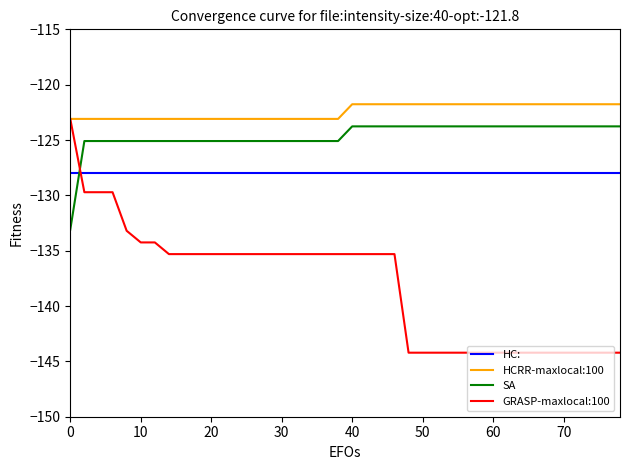

What is the smallest value displayed?

-144.2